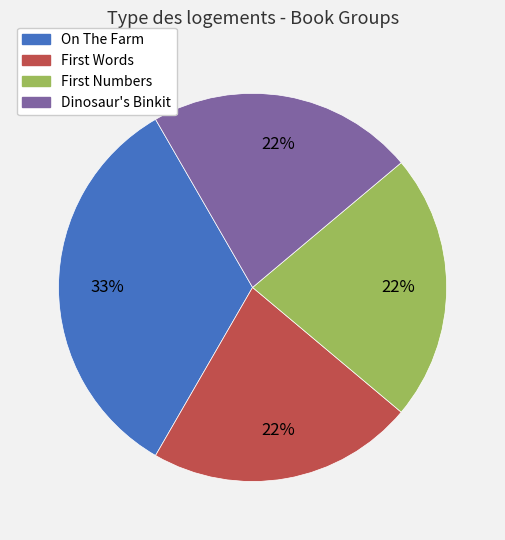

What is the largest slice in the pie chart?

On The Farm